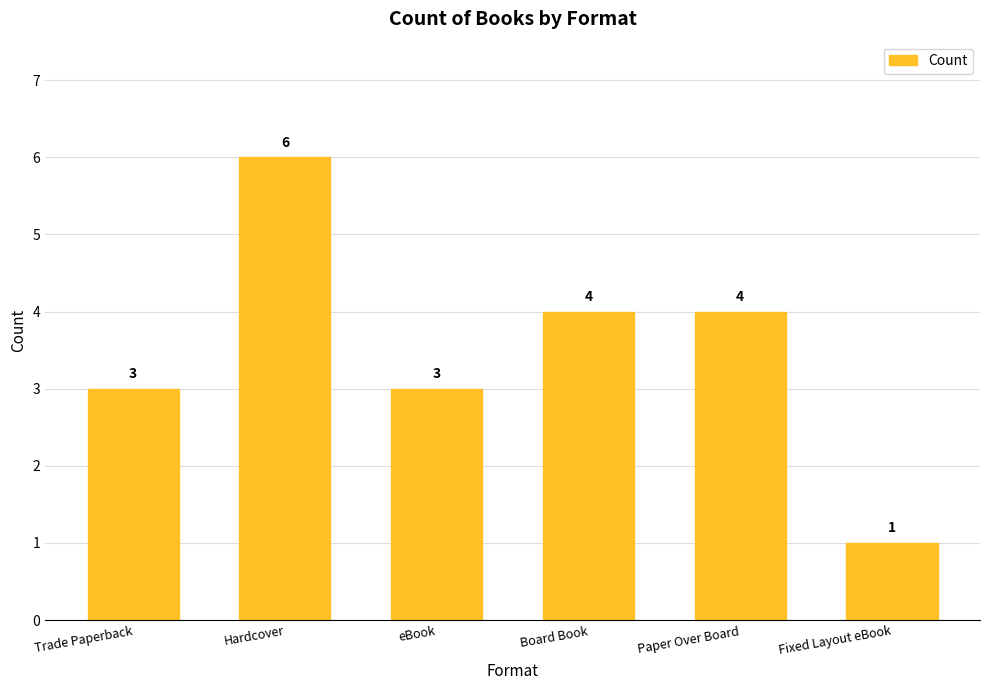

How many values are between 3 and 4?

4